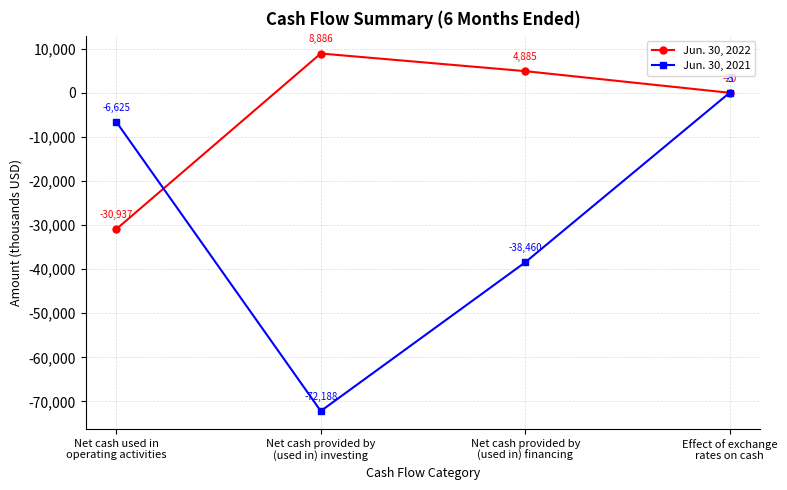

Which series has the largest total across all categories?

Jun. 30, 2022